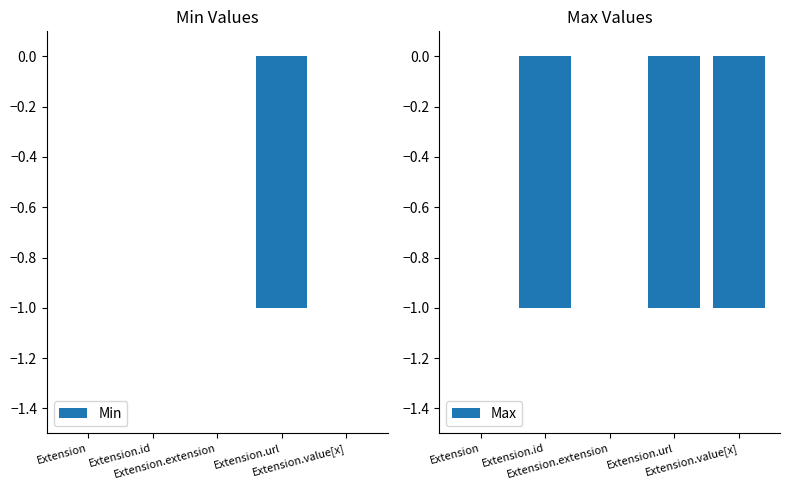

What is the difference between the maximum and minimum values in the Min series?

1